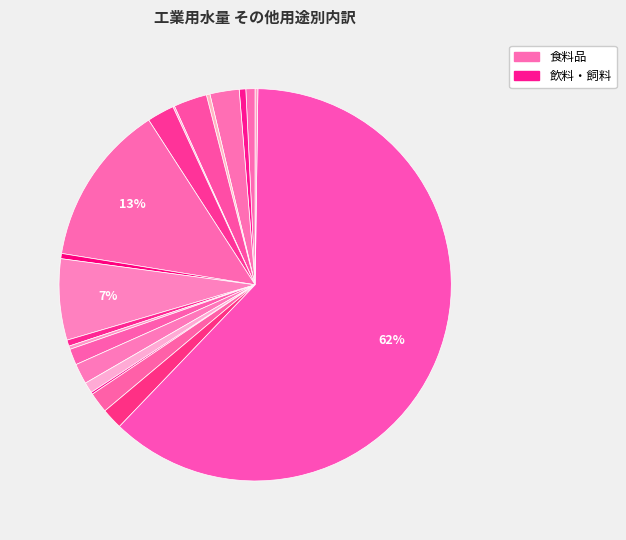

Count the number of slices in the pie.

21